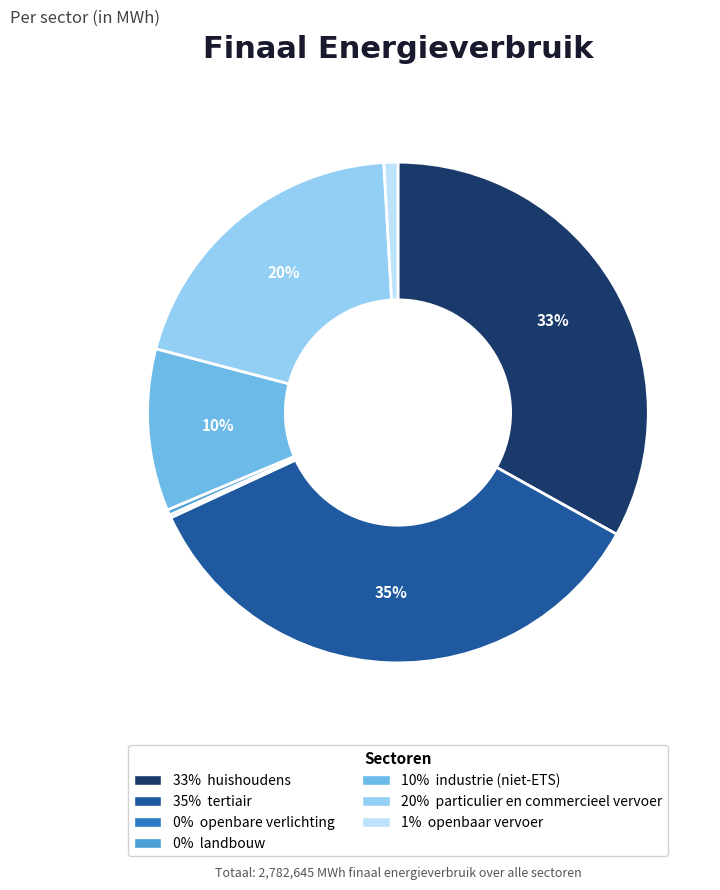

To the nearest percent, what is the average slice percentage?

14%